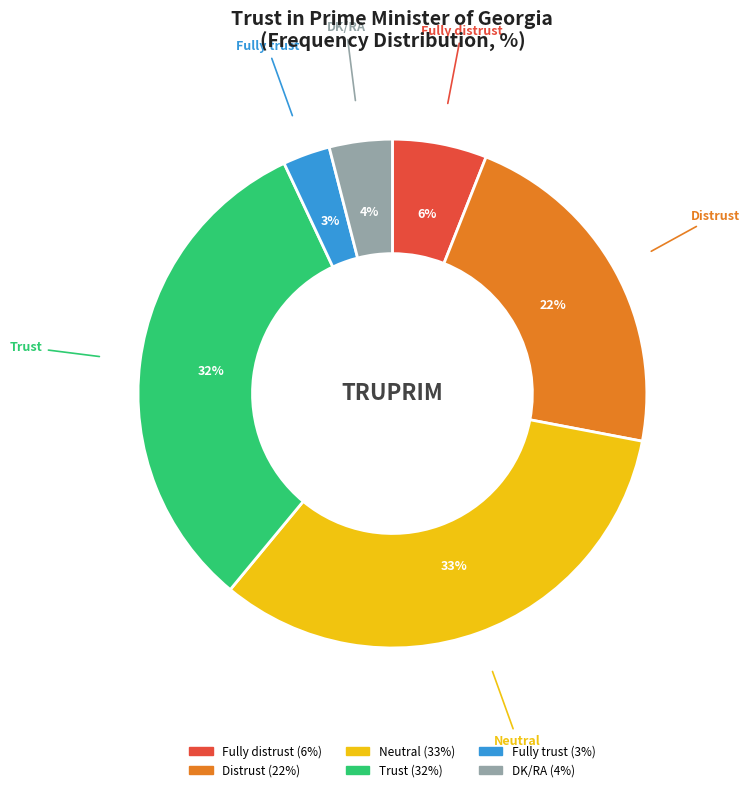

Combined, do Neutral and Distrust account for over 50%?

Yes